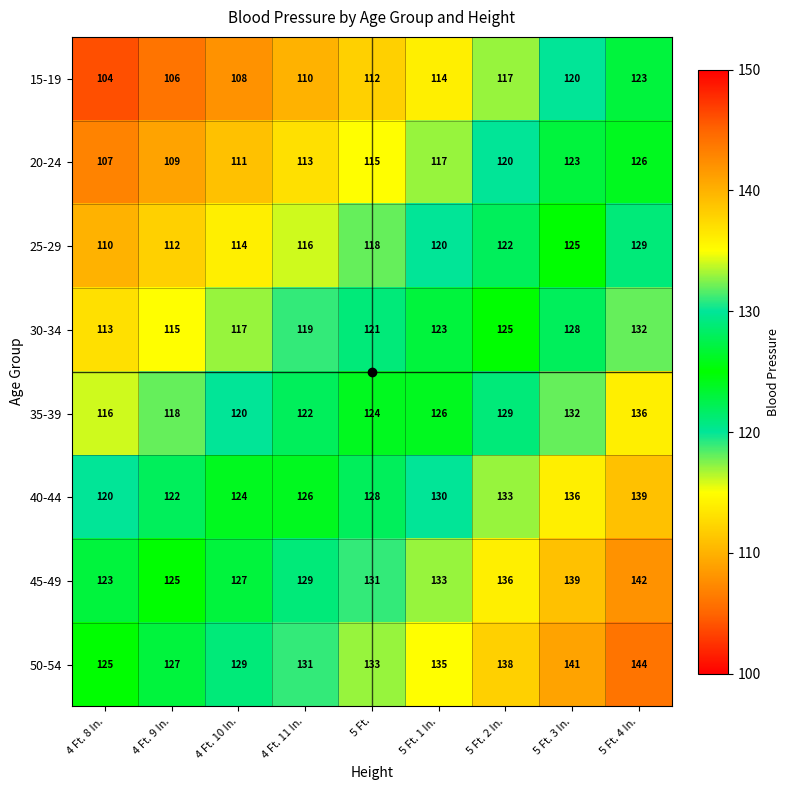

At which label does 25-29 reach its peak?

5 Ft. 4 In.